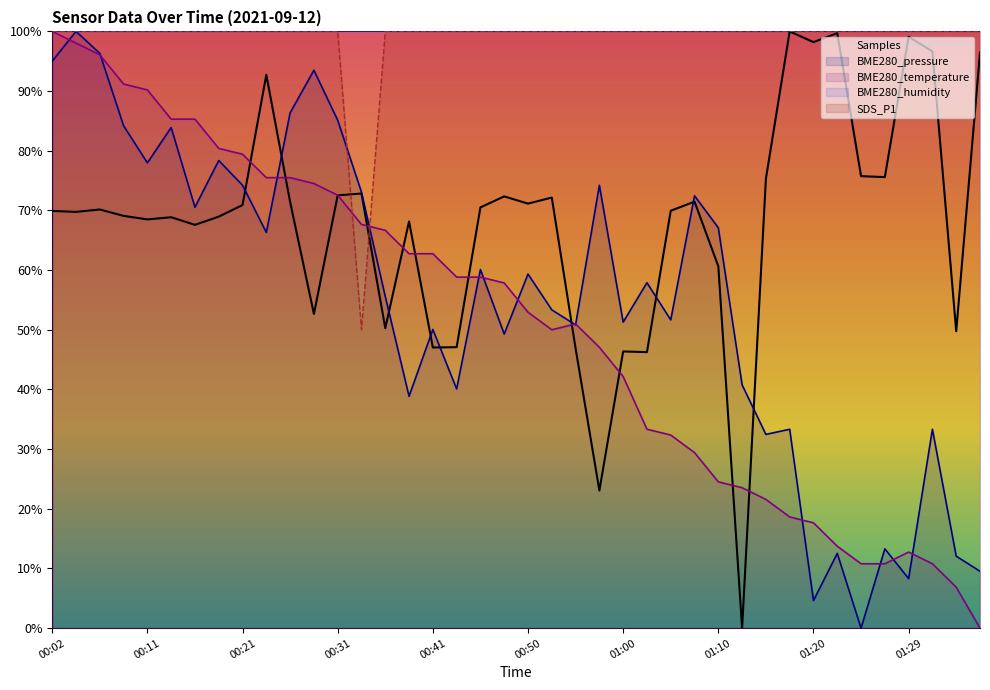

The BME280_temperature series shows 27.1 at 00:31. True or false?

False